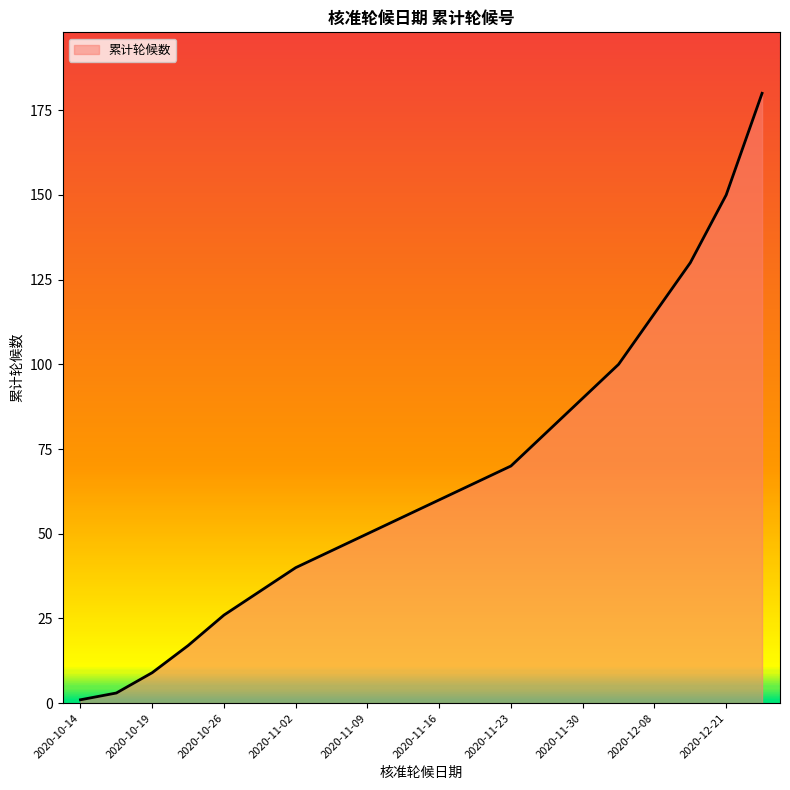

What is the greatest value displayed?

180